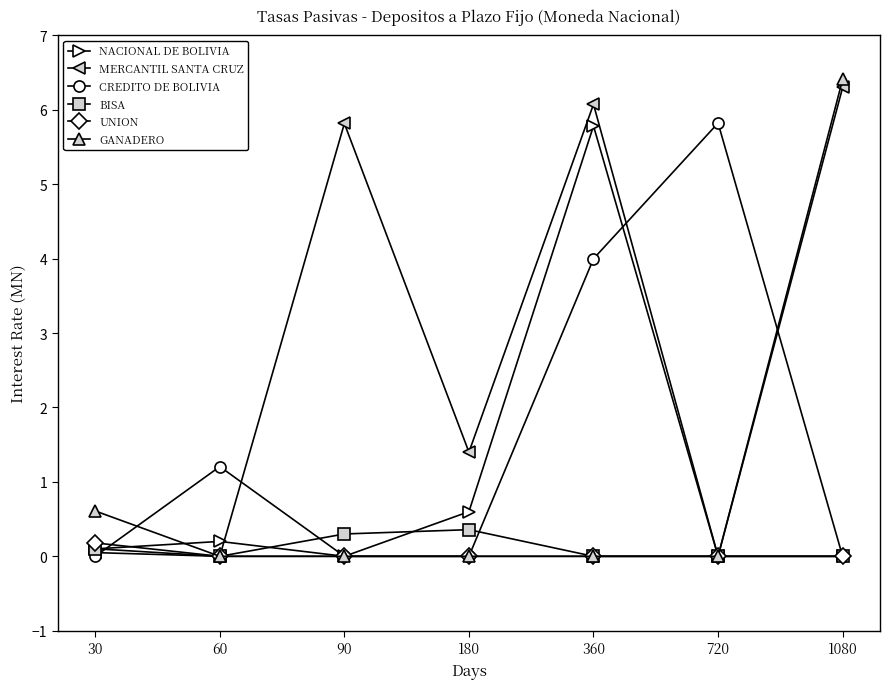

Is it true that MERCANTIL SANTA CRUZ equals 3.4 at 90?

False